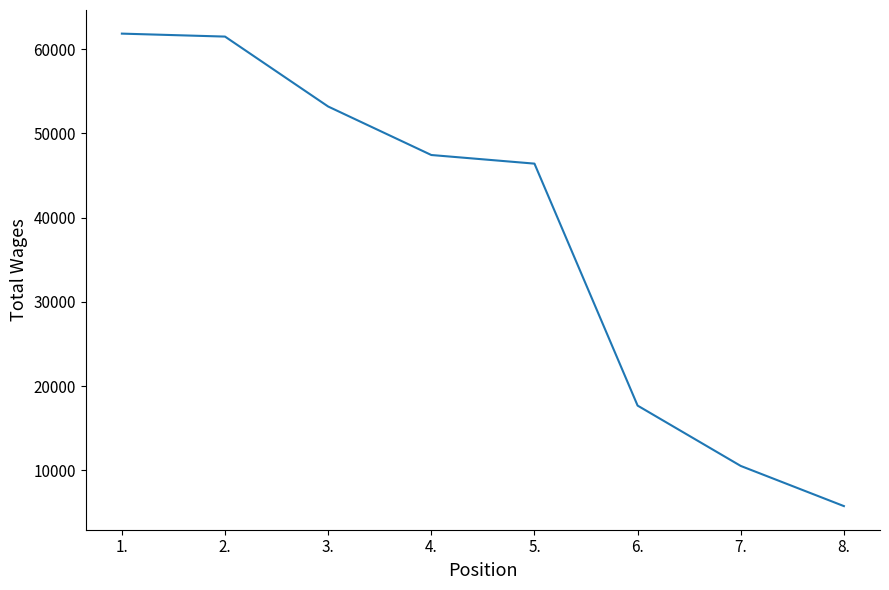

What is the minimum value shown in the chart?

5748